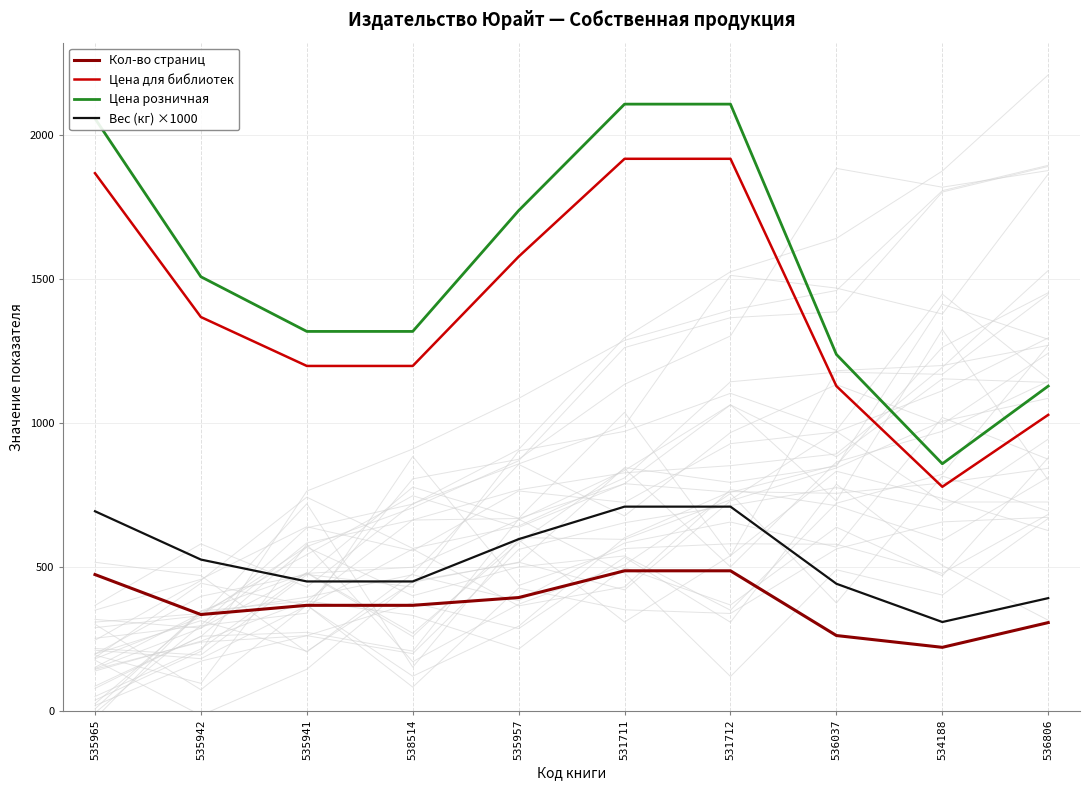

What is the smallest value displayed?

221